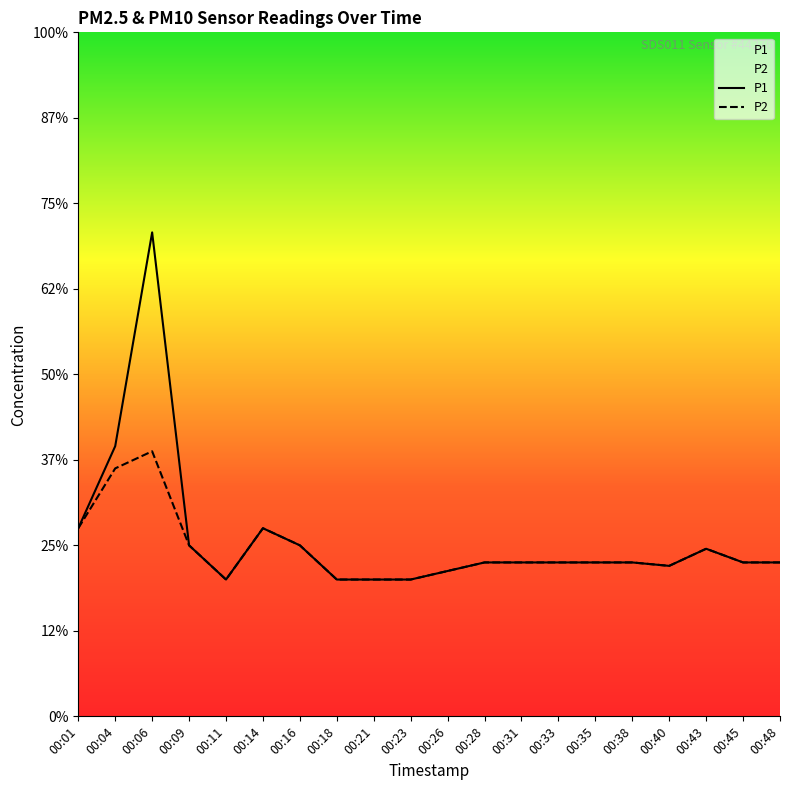

What is the sum of all P2 values?

19.4